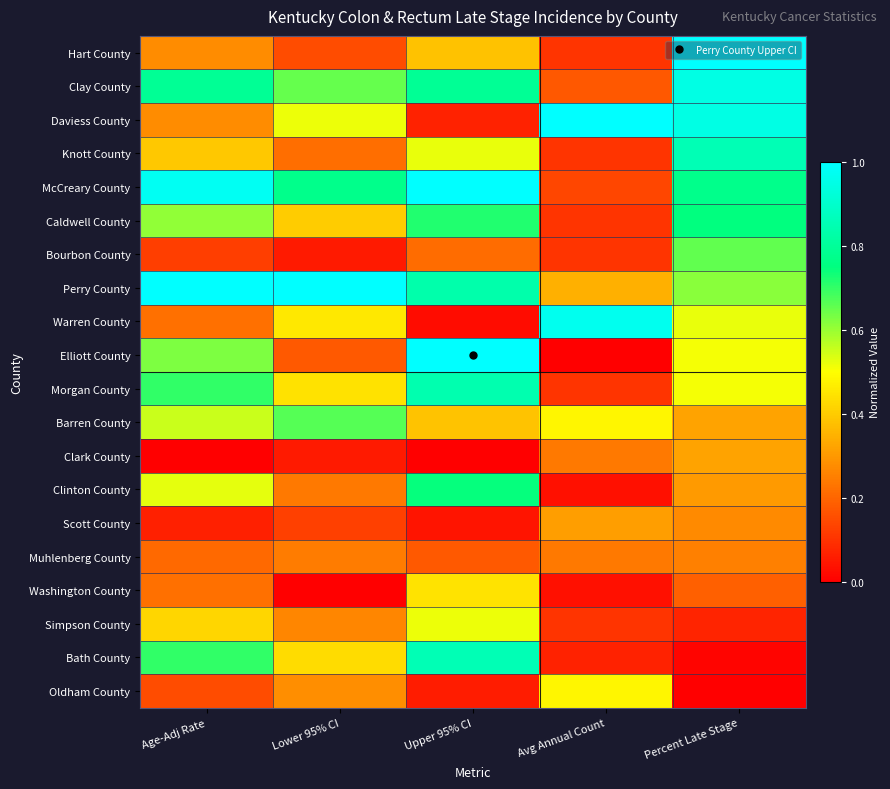

Which series has the largest total across all categories?

Perry County